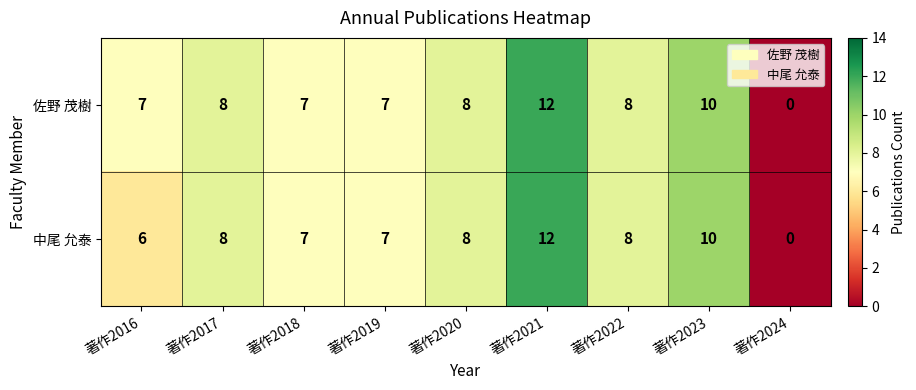

What is the approximate value of 中尾 允泰 at 著作2019?

7